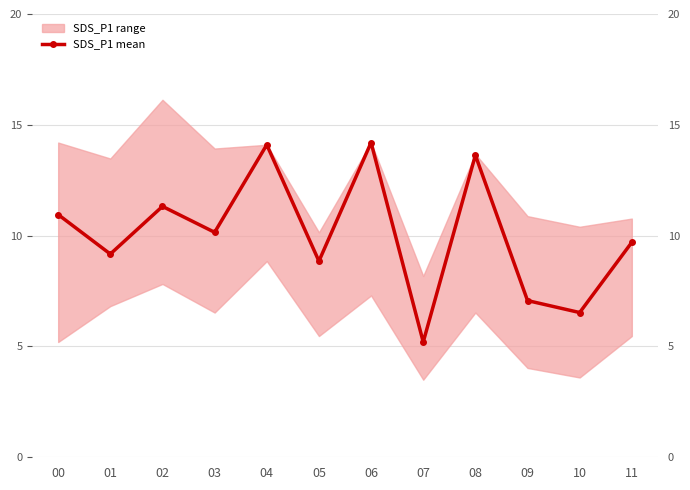

Reading right to left, list all the values displayed in this chart.

11=9.7	10=6.5	09=7.1	08=13.6	07=5.2	06=14.2	05=8.8	04=14.1	03=10.2	02=11.3	01=9.2	00=10.9